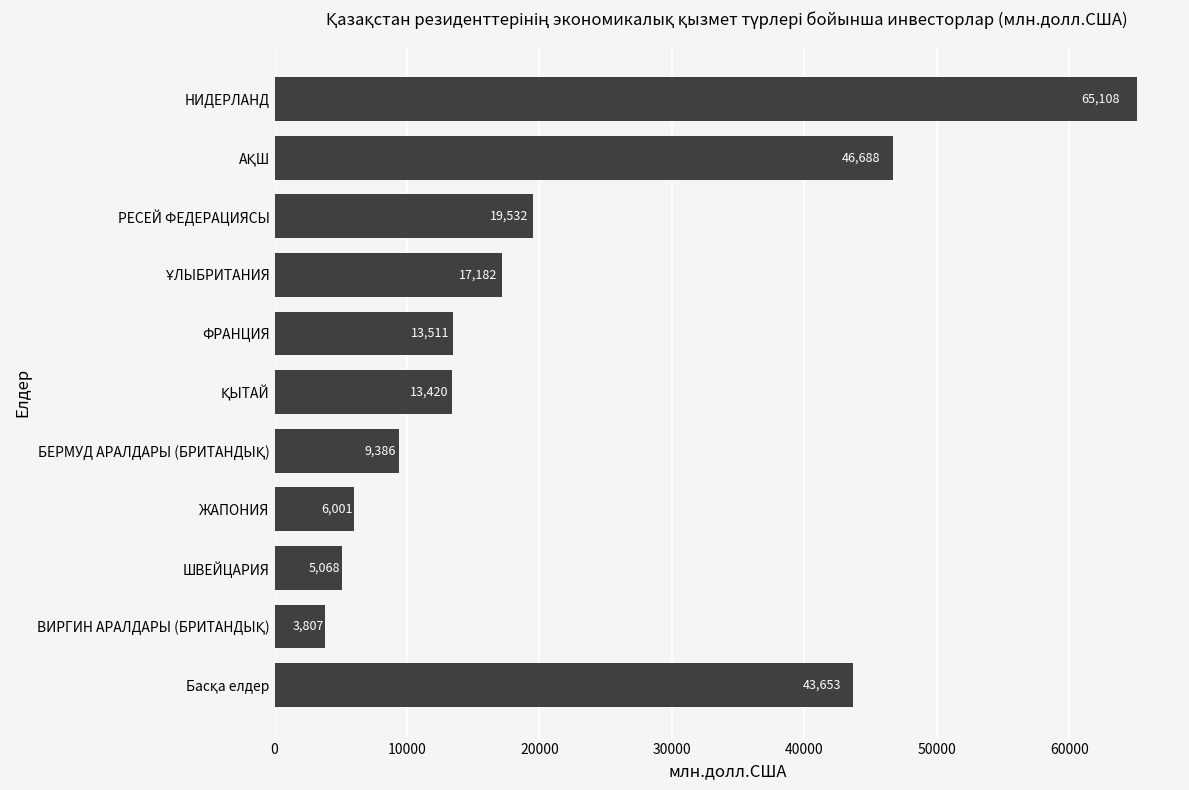

What is the difference between the maximum and minimum values?

61301.0